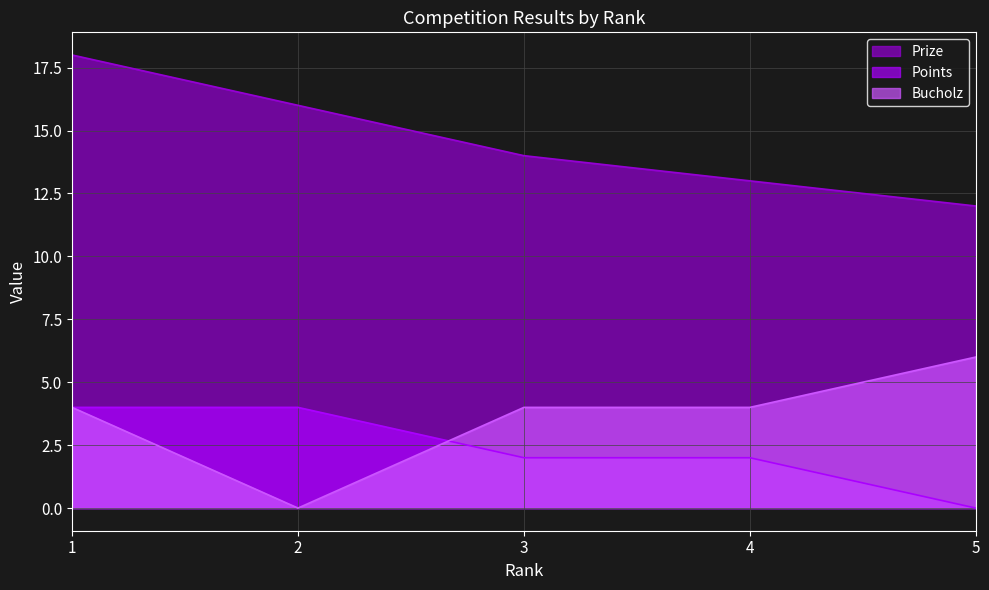

What is the difference between the second highest and second lowest values in the Prize series?

3